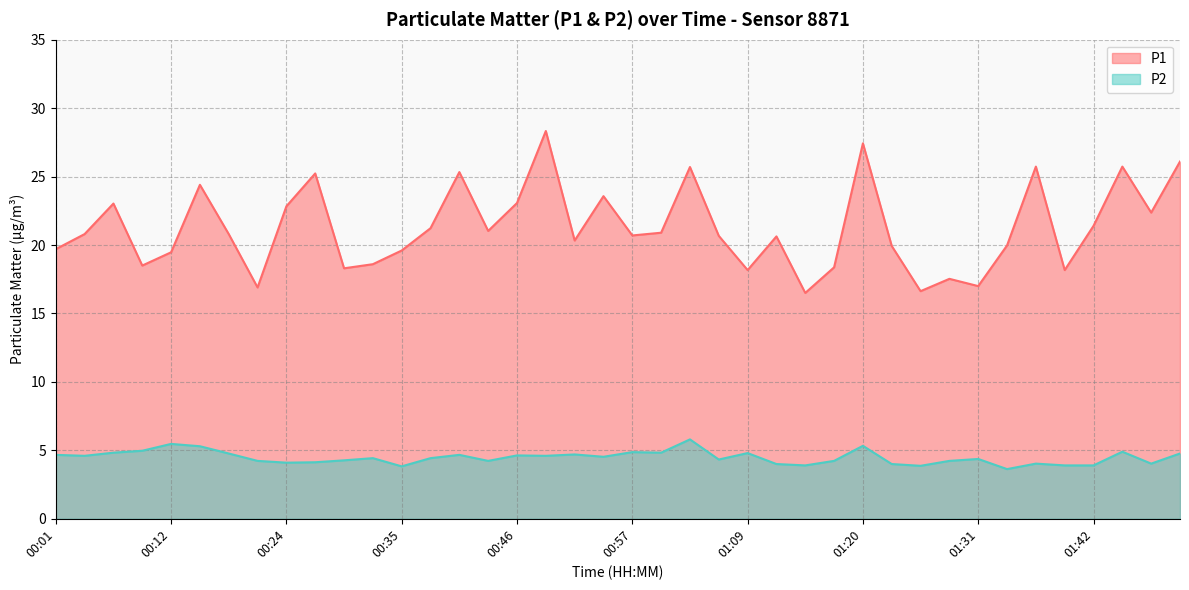

At which category does P1 reach its first local valley?

00:10